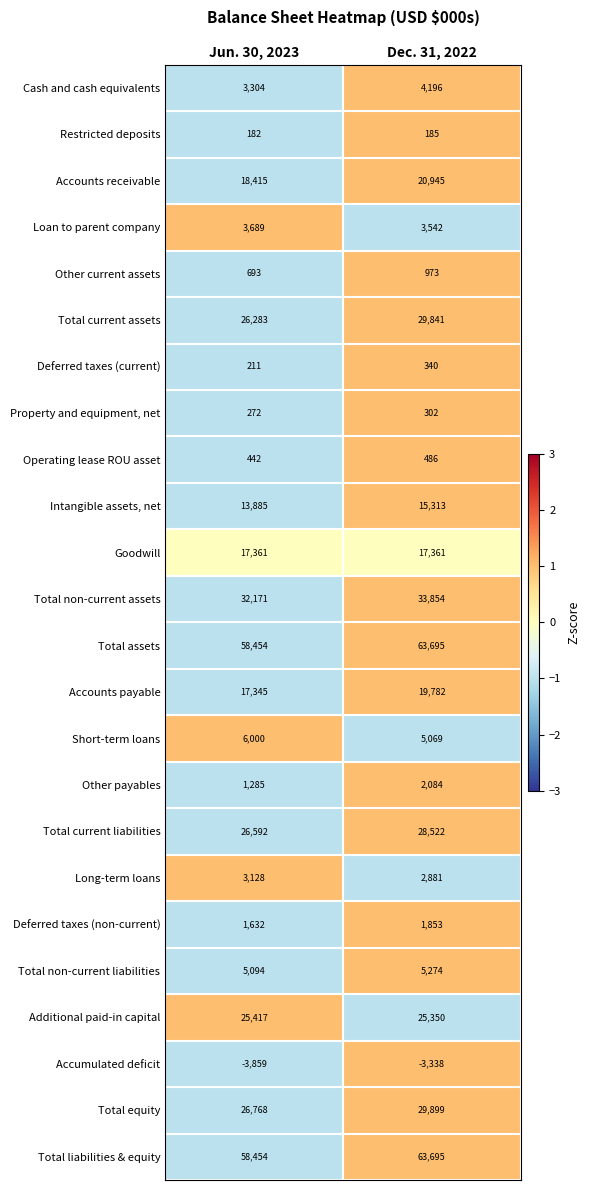

What is the spread (max minus min) of values at Dec. 31, 2022?

67033